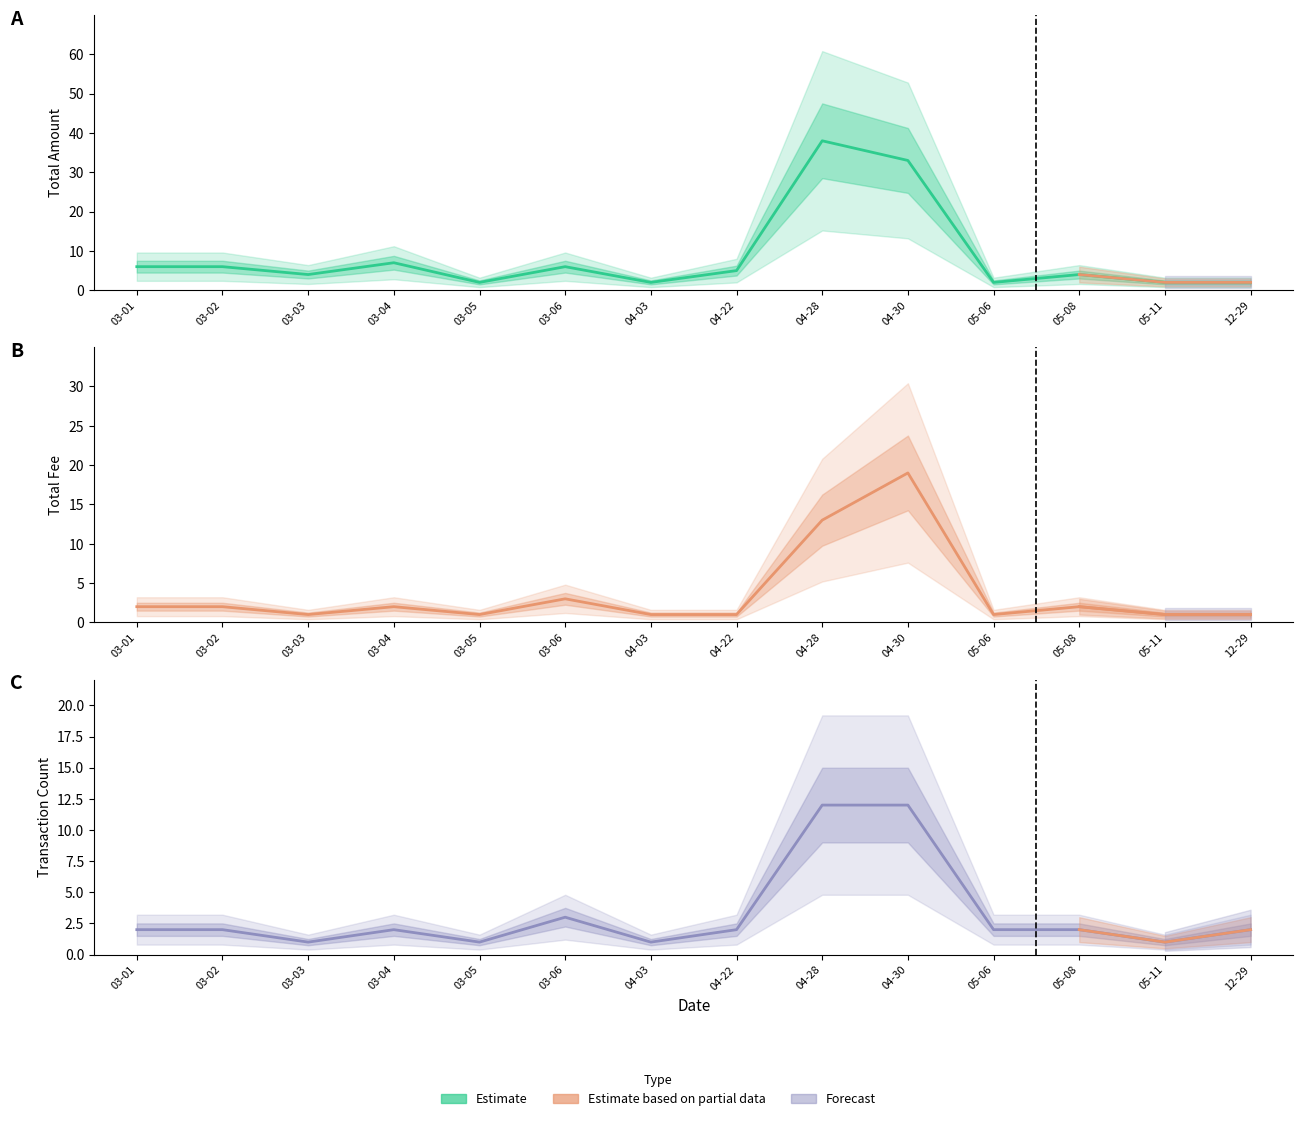

At which label is Transaction Count closest to 6?

03-06